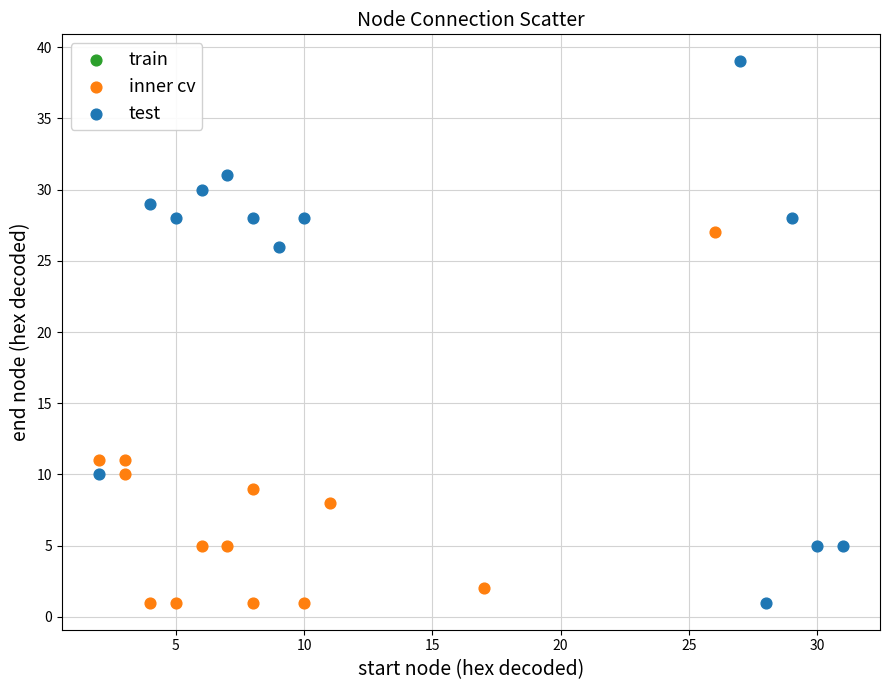

Which series has the widest spread of Y values?

test